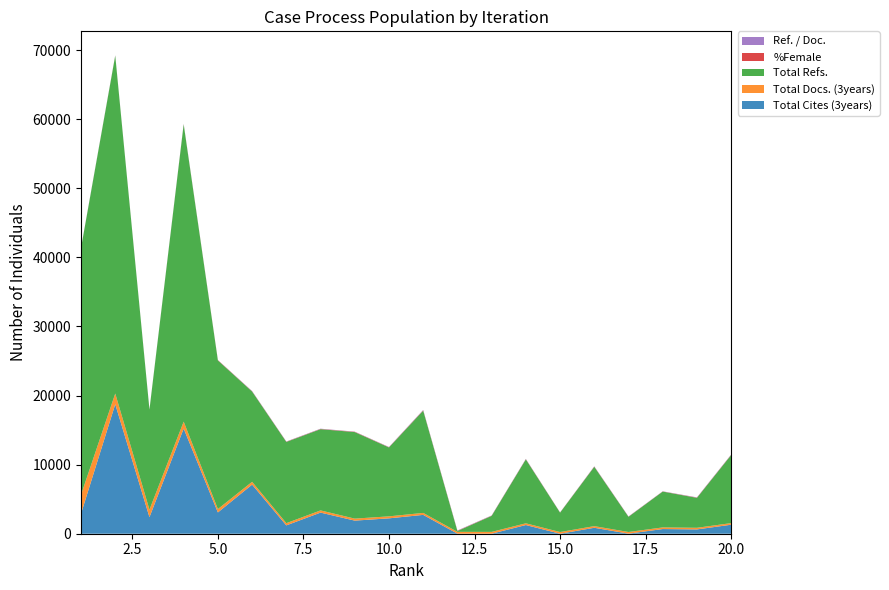

Reading right to left, what are all the values shown in this chart?

Total Cites (3years): 20=1303	19=625	18=677	17=12	16=860	15=0	14=1258	13=5	12=10	11=2727	10=2227	9=1896	8=3057	7=1207	6=7109	5=3081	4=15216	3=2395	2=18744	1=2902
Total Docs. (3years): 20=233	19=234	18=237	17=239	16=239	15=246	14=250	13=260	12=263	11=287	10=288	9=290	8=318	7=321	6=409	5=488	4=1011	3=1086	2=1554	1=2737
Total Refs.: 20=9850	19=4332	18=5187	17=2200	16=8589	15=2806	14=9252	13=2318	12=112	11=14801	10=9977	9=12525	8=11758	7=11759	6=13066	5=21516	4=43031	3=14476	2=48905	1=35712
%Female: 20=39	19=37	18=21	17=26	16=35	15=21	14=37	13=32	12=42	11=51	10=34	9=43	8=36	7=36	6=31	5=44	4=36	3=20	2=28	1=13
Ref. / Doc.: 20=39	19=37	18=21	17=26	16=35	15=17	14=37	13=32	12=42	11=51	10=34	9=25	8=36	7=29	6=40	5=17	4=42	3=13	2=31	1=31